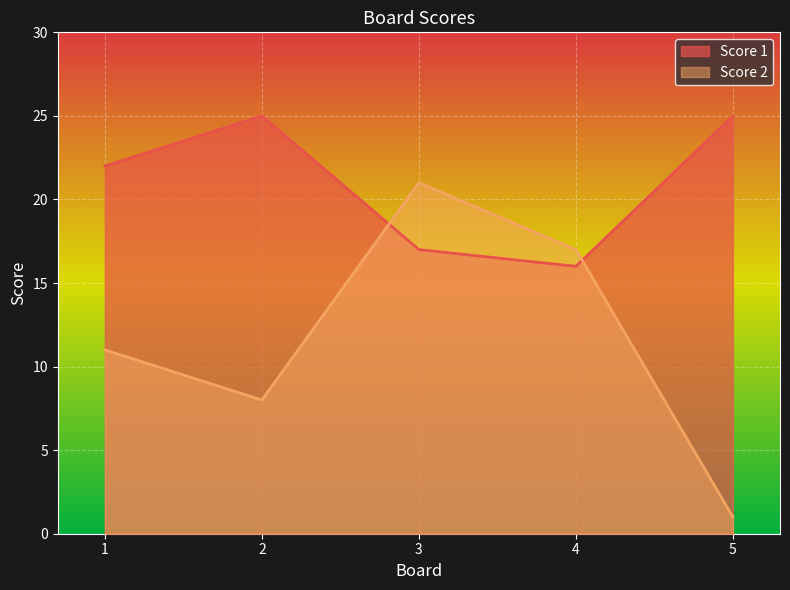

Between 2 and 3, which series saw the biggest shift?

Score 2